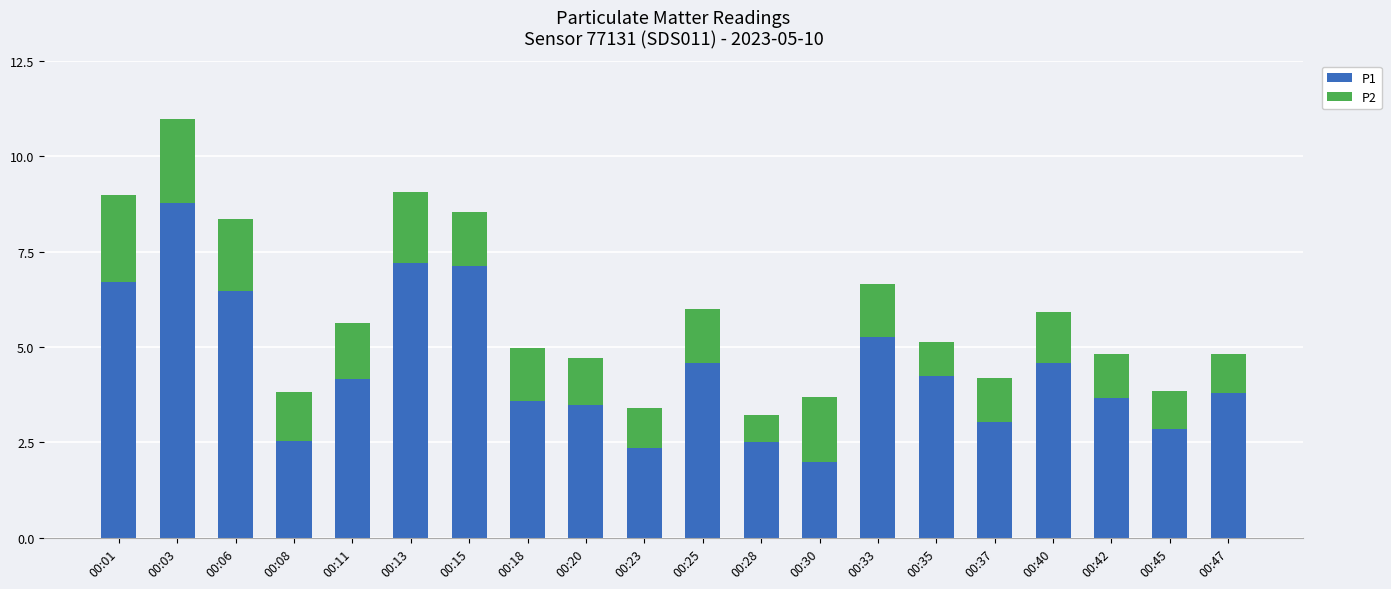

At which label does P1 reach its peak?

00:03